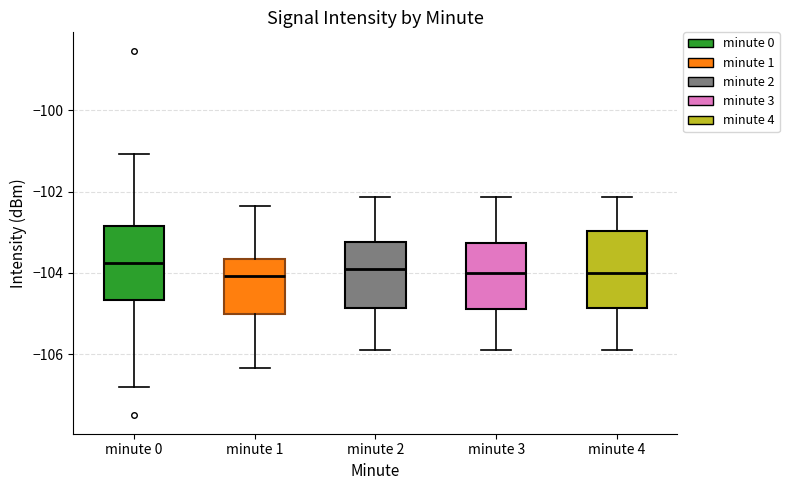

Where is the lower edge of the box for minute 4 on the y-axis? The values are not printed on the chart, so give them approximately, as read against the axis.

-104.8